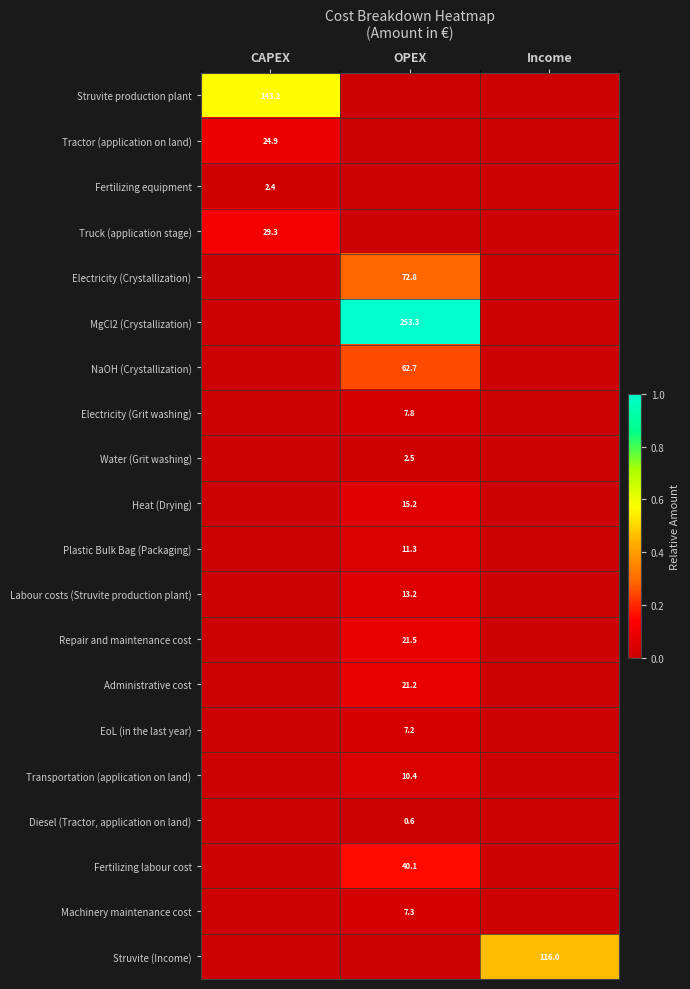

At how many categories does at least one series exceed 0?

3